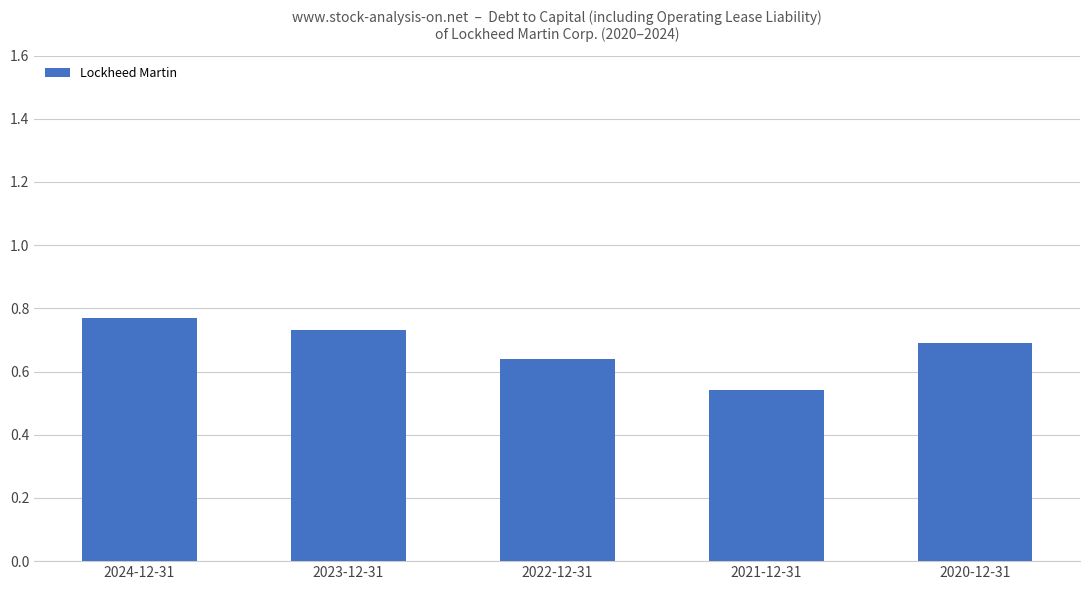

What is the label of the 2nd bar from the right?

2021-12-31